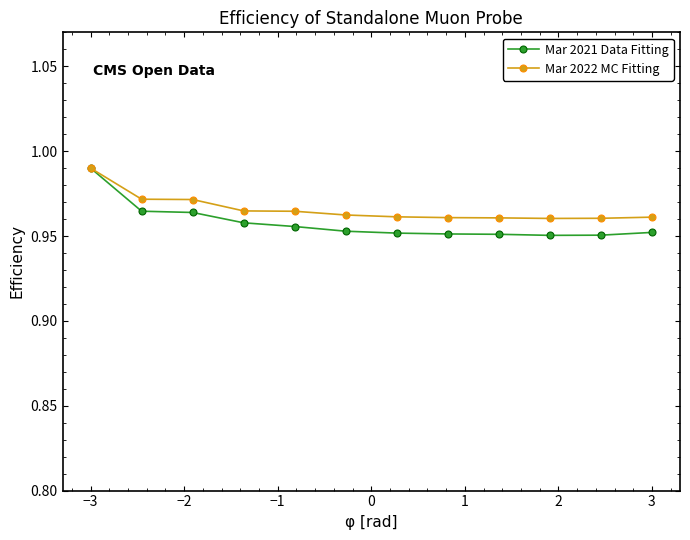

Which series has the largest range (max minus min)?

Mar 2021 Data Fitting